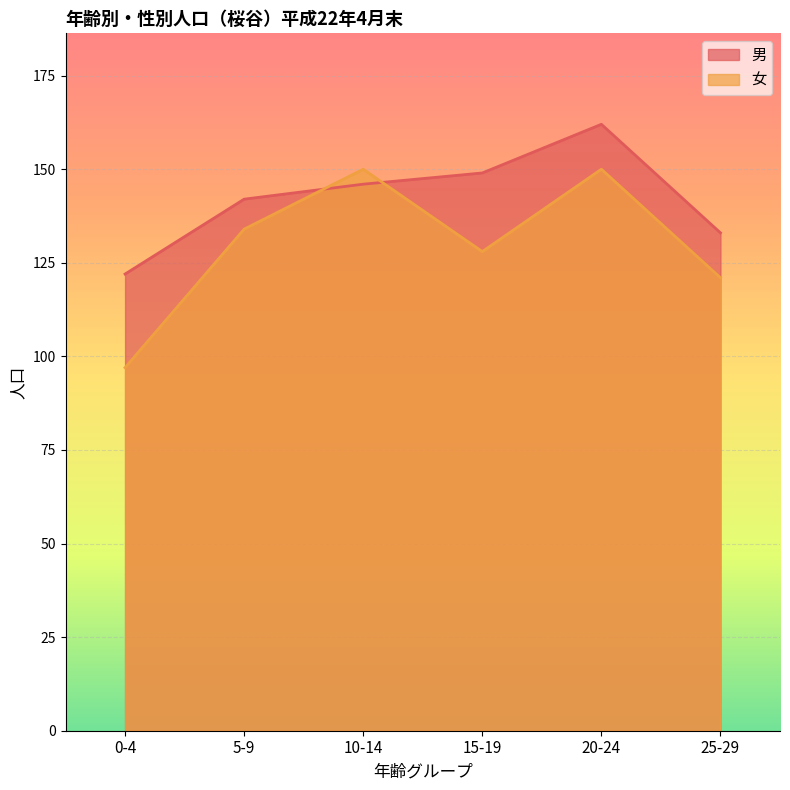

Between 5-9 and 20-24, which series saw the biggest shift?

男